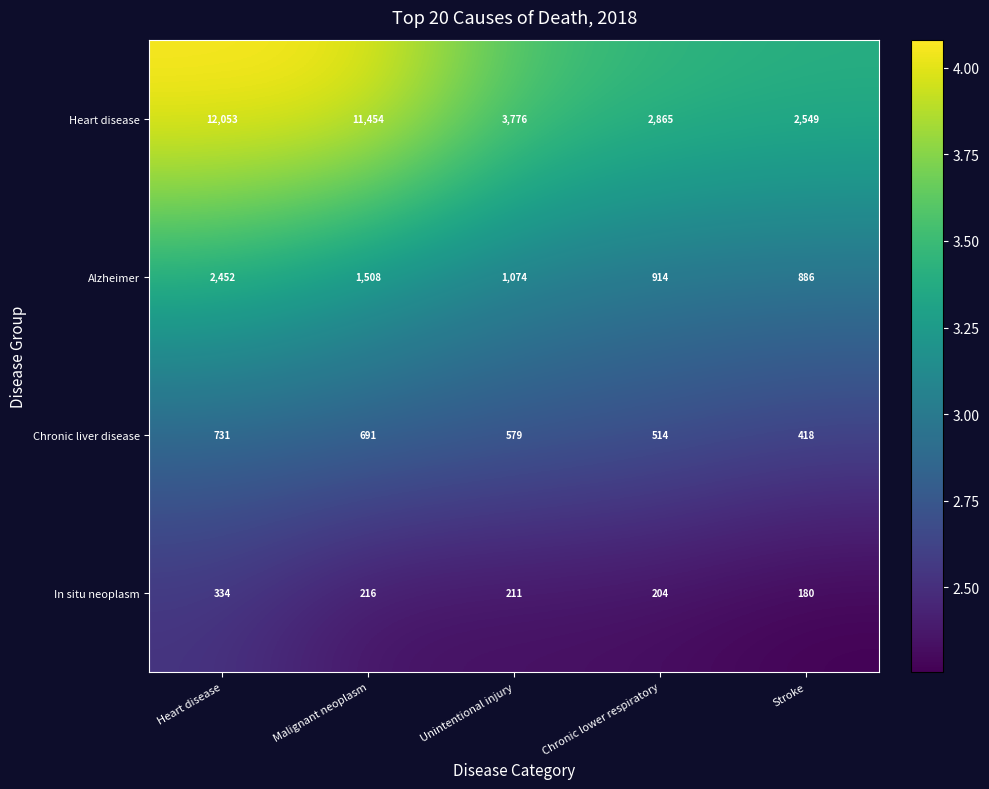

How many categories are shown in the chart?

5